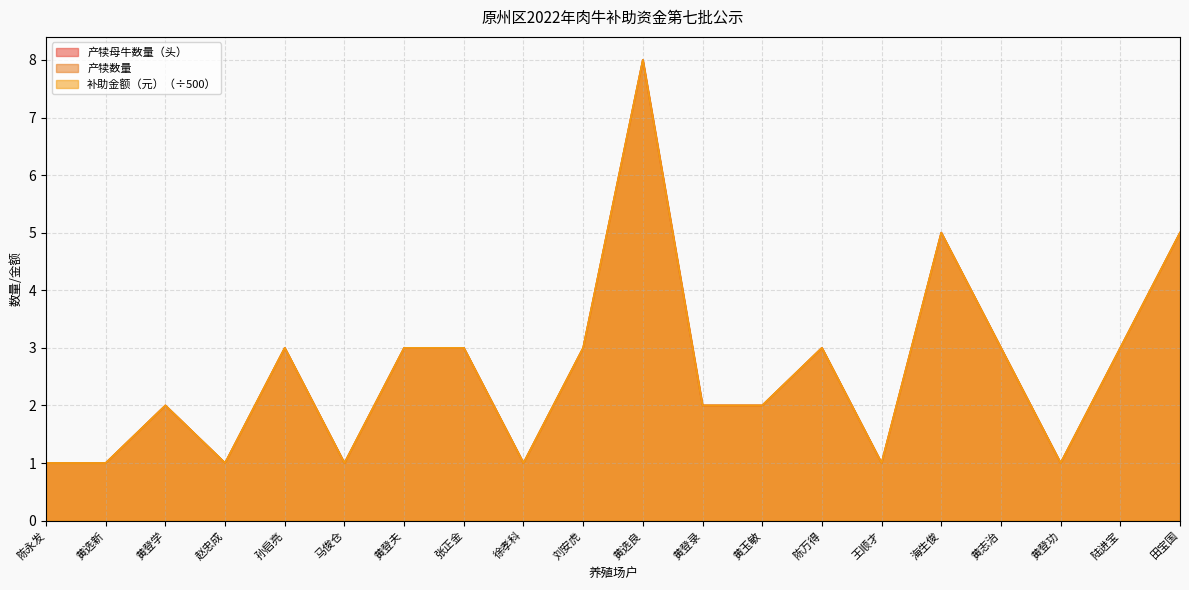

At which label is 产犊数量 closest to 4?

孙启亮